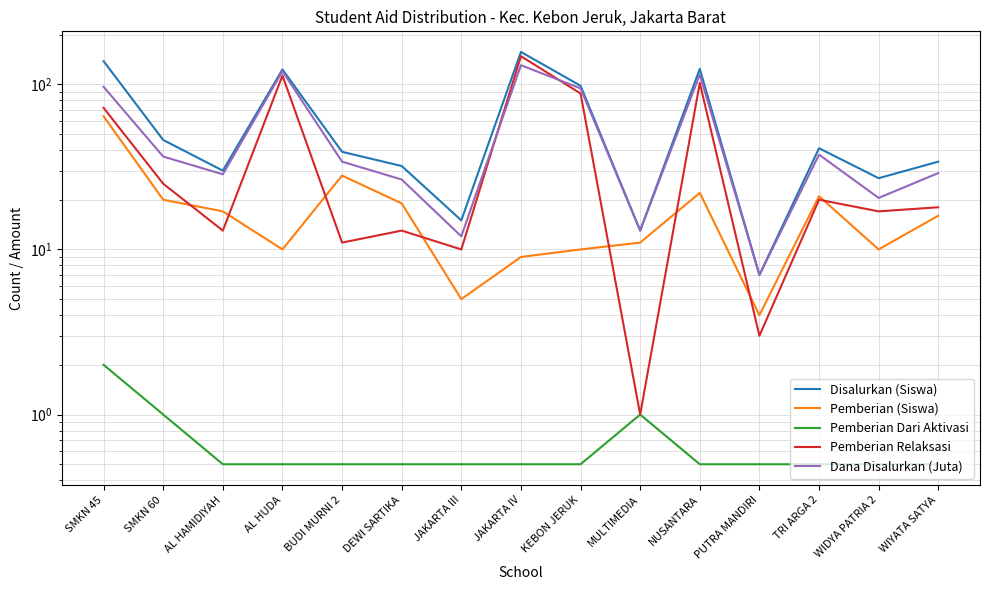

Reading left to right, extract all data points from this chart.

Disalurkan (Siswa): SMKN 45=138.0	SMKN 60=46.0	AL HAMIDIYAH=30.0	AL HUDA=123.0	BUDI MURNI 2=39.0	DEWI SARTIKA=32.0	JAKARTA III=15.0	JAKARTA IV=157.0	KEBON JERUK=98.0	MULTIMEDIA=13.0	NUSANTARA=124.0	PUTRA MANDIRI=7.0	TRI ARGA 2=41.0	WIDYA PATRIA 2=27.0	WIYATA SATYA=34.0
Pemberian (Siswa): SMKN 45=64.0	SMKN 60=20.0	AL HAMIDIYAH=17.0	AL HUDA=10.0	BUDI MURNI 2=28.0	DEWI SARTIKA=19.0	JAKARTA III=5.0	JAKARTA IV=9.0	KEBON JERUK=10.0	MULTIMEDIA=11.0	NUSANTARA=22.0	PUTRA MANDIRI=4.0	TRI ARGA 2=21.0	WIDYA PATRIA 2=10.0	WIYATA SATYA=16.0
Pemberian Dari Aktivasi: SMKN 45=2.0	SMKN 60=1.0	AL HAMIDIYAH=0.5	AL HUDA=0.5	BUDI MURNI 2=0.5	DEWI SARTIKA=0.5	JAKARTA III=0.5	JAKARTA IV=0.5	KEBON JERUK=0.5	MULTIMEDIA=1.0	NUSANTARA=0.5	PUTRA MANDIRI=0.5	TRI ARGA 2=0.5	WIDYA PATRIA 2=0.5	WIYATA SATYA=0.5
Pemberian Relaksasi: SMKN 45=72.0	SMKN 60=25.0	AL HAMIDIYAH=13.0	AL HUDA=113.0	BUDI MURNI 2=11.0	DEWI SARTIKA=13.0	JAKARTA III=10.0	JAKARTA IV=148.0	KEBON JERUK=88.0	MULTIMEDIA=1.0	NUSANTARA=102.0	PUTRA MANDIRI=3.0	TRI ARGA 2=20.0	WIDYA PATRIA 2=17.0	WIYATA SATYA=18.0
Dana Disalurkan (Juta): SMKN 45=96.5	SMKN 60=36.5	AL HAMIDIYAH=28.5	AL HUDA=120.0	BUDI MURNI 2=34.0	DEWI SARTIKA=26.5	JAKARTA III=12.0	JAKARTA IV=130.5	KEBON JERUK=94.5	MULTIMEDIA=13.0	NUSANTARA=114.5	PUTRA MANDIRI=7.0	TRI ARGA 2=37.5	WIDYA PATRIA 2=20.5	WIYATA SATYA=29.0